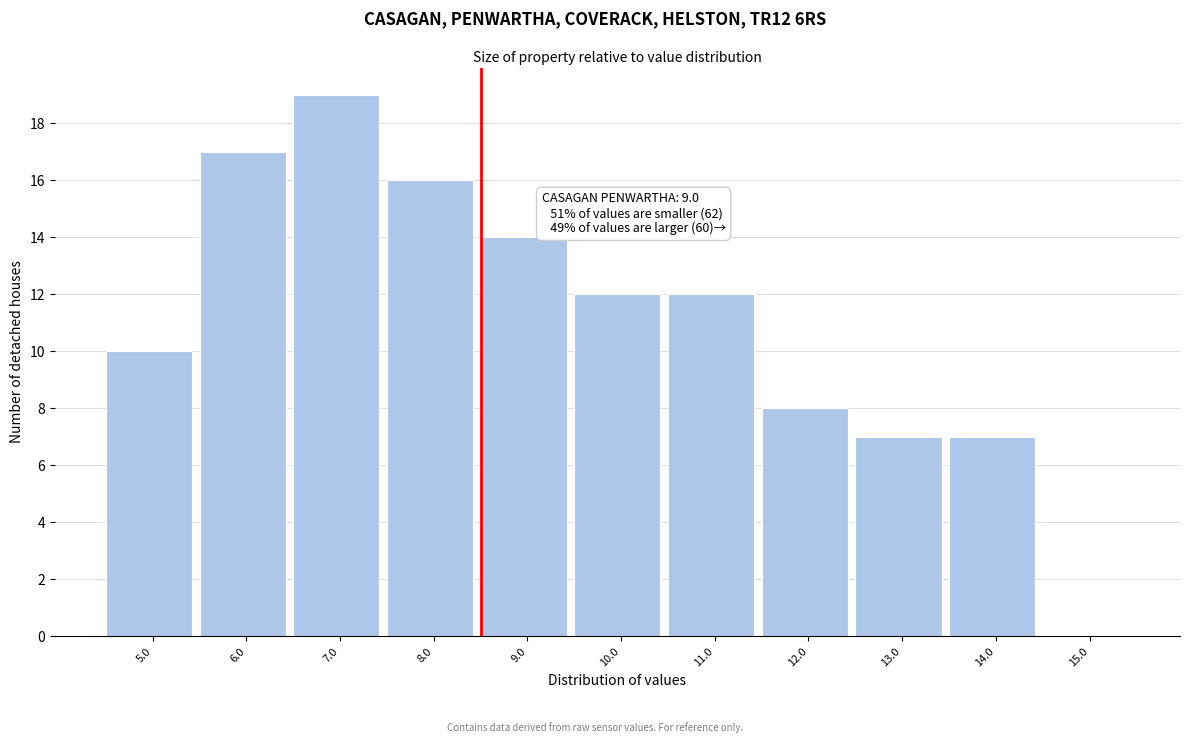

Reading right to left, list all the values displayed in this chart.

15.0=0	14.0=7	13.0=7	12.0=8	11.0=12	10.0=12	9.0=14	8.0=16	7.0=19	6.0=17	5.0=10